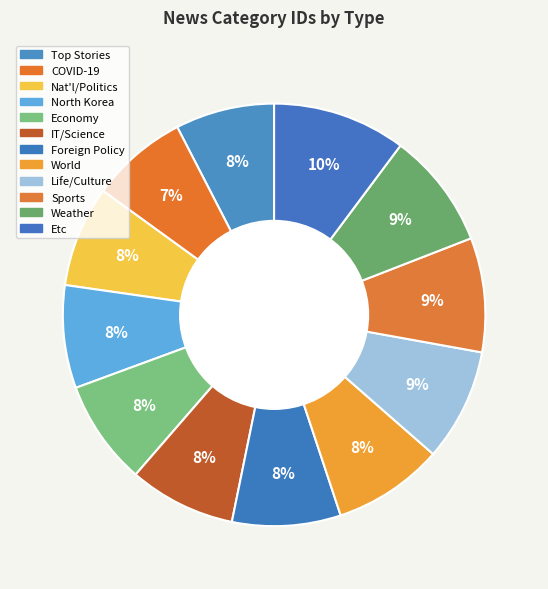

How many segments does this pie chart have?

12